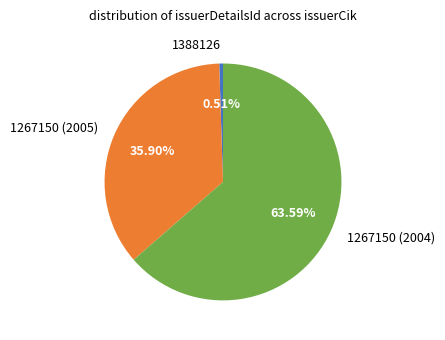

Rank the categories by value from lowest to highest.

1388126, 1267150 (2005), 1267150 (2004)